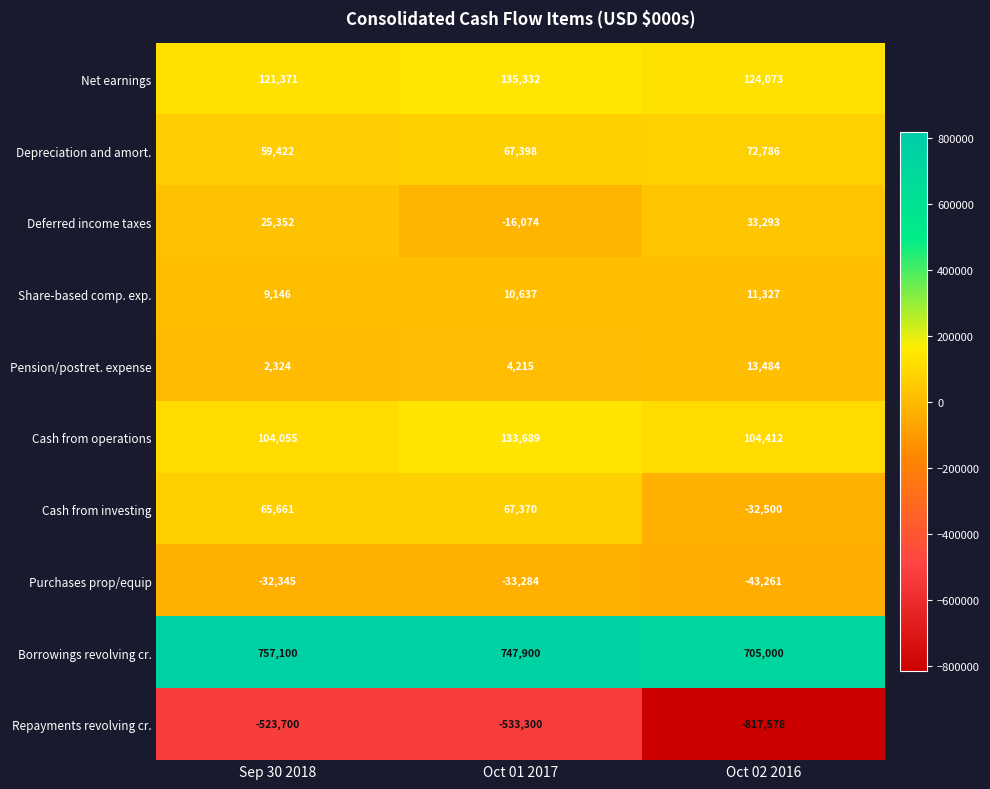

Rank the categories by Cash from investing value from lowest to highest.

Oct 02 2016, Sep 30 2018, Oct 01 2017